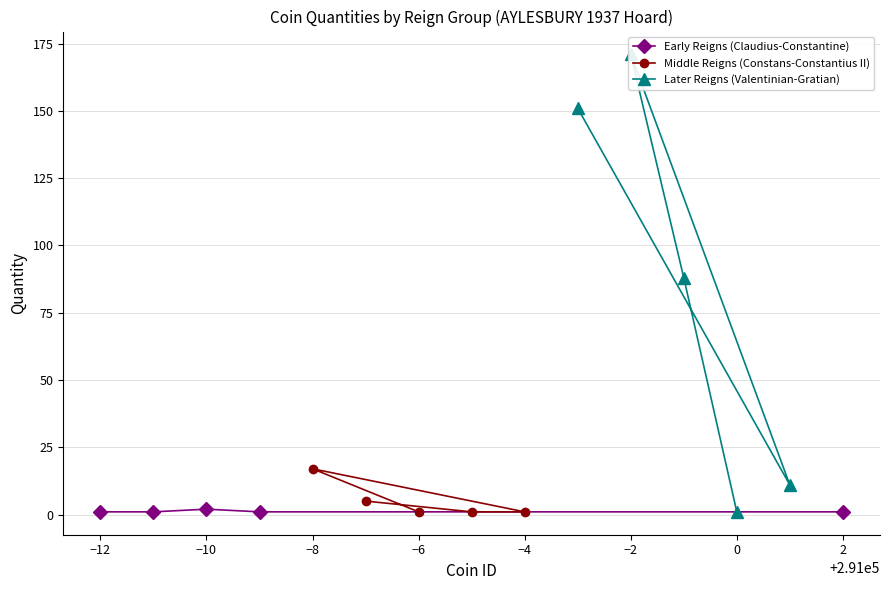

What value does the Early Reigns (Claudius-Constantine) series have at 2?

1